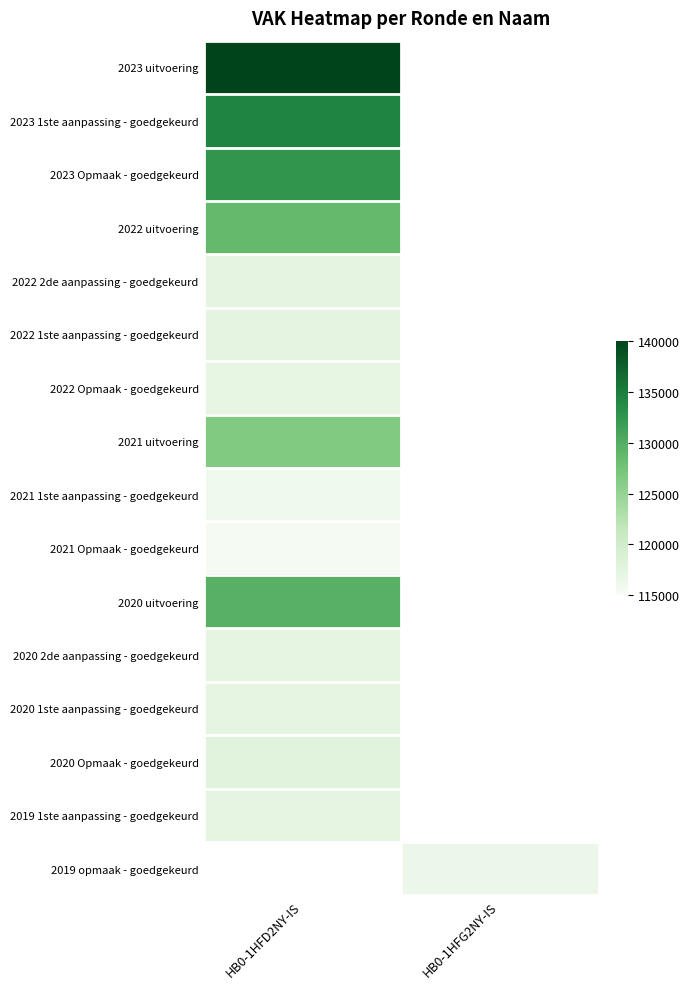

How many categories are shown in the chart?

2